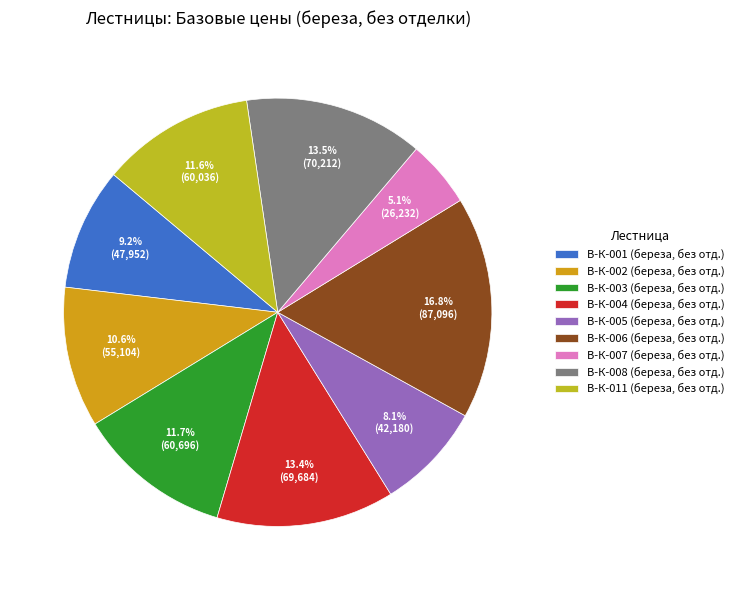

Is there any slice that represents more than half of the pie?

No